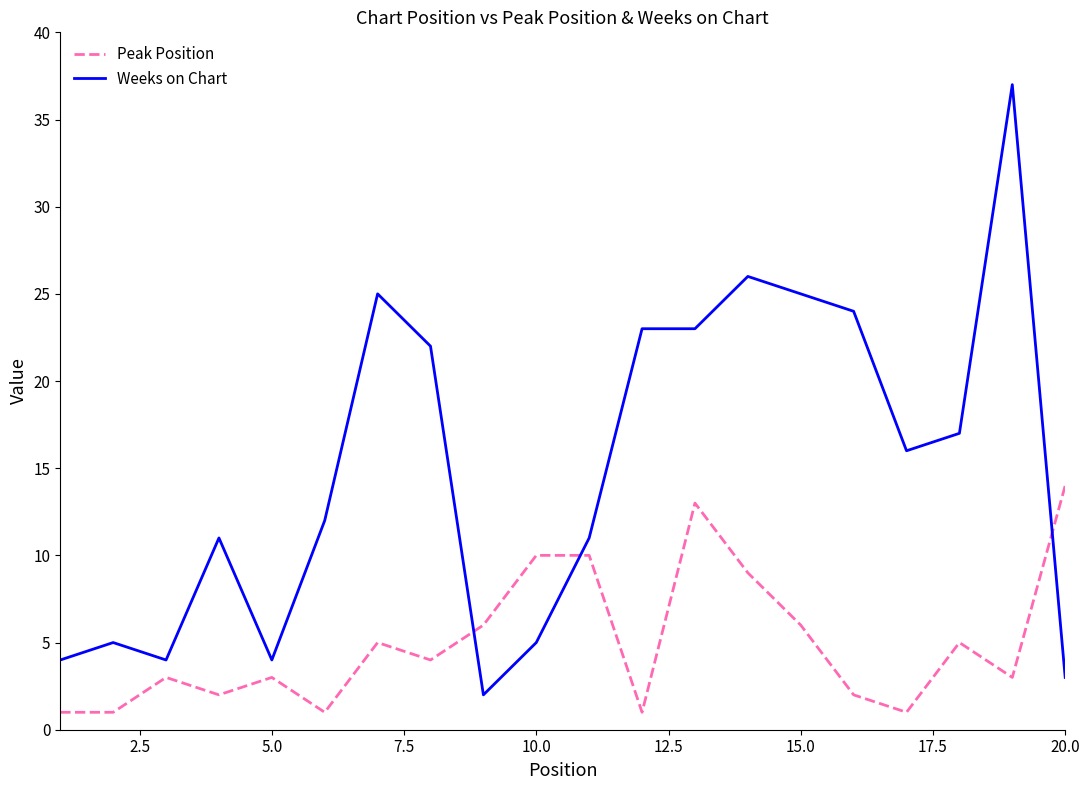

How many times do Peak Position and Weeks on Chart cross each other?

3